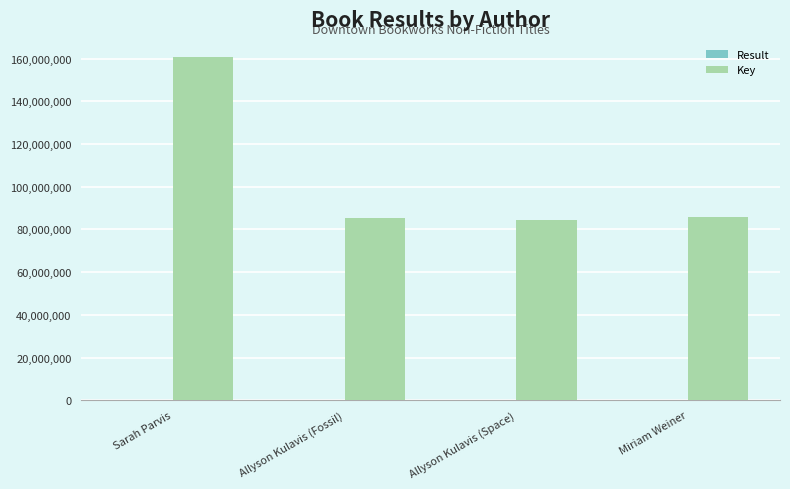

Which series has the largest total across all categories?

Key